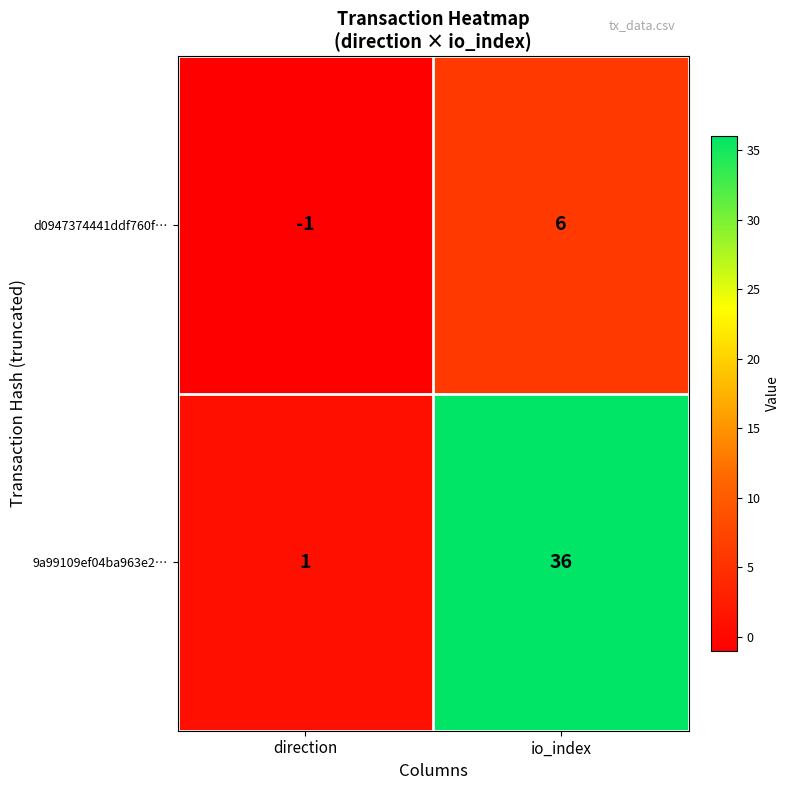

Is it true that d0947374441ddf760f… equals -1 at direction?

True